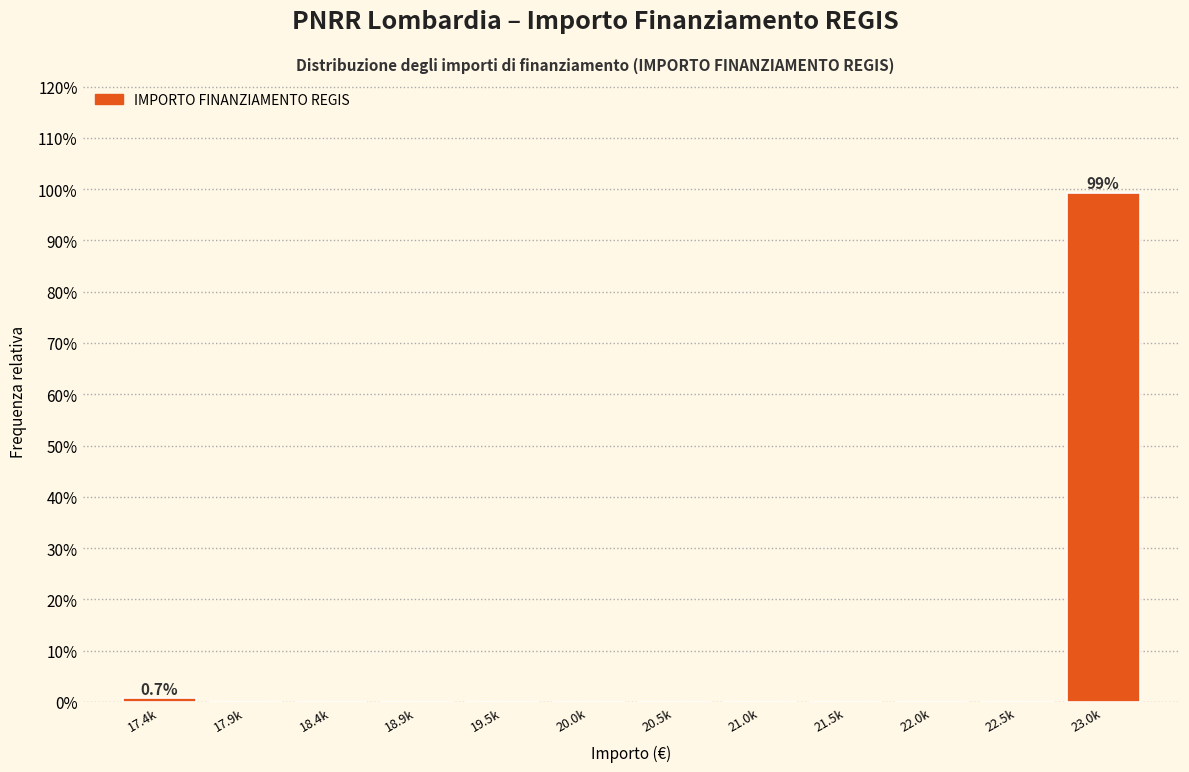

Reading left to right, list all the values displayed in this chart.

17.4k=0.7	17.9k=0.0	18.4k=0.0	18.9k=0.0	19.5k=0.0	20.0k=0.0	20.5k=0.0	21.0k=0.0	21.5k=0.0	22.0k=0.0	22.5k=0.0	23.0k=99.3